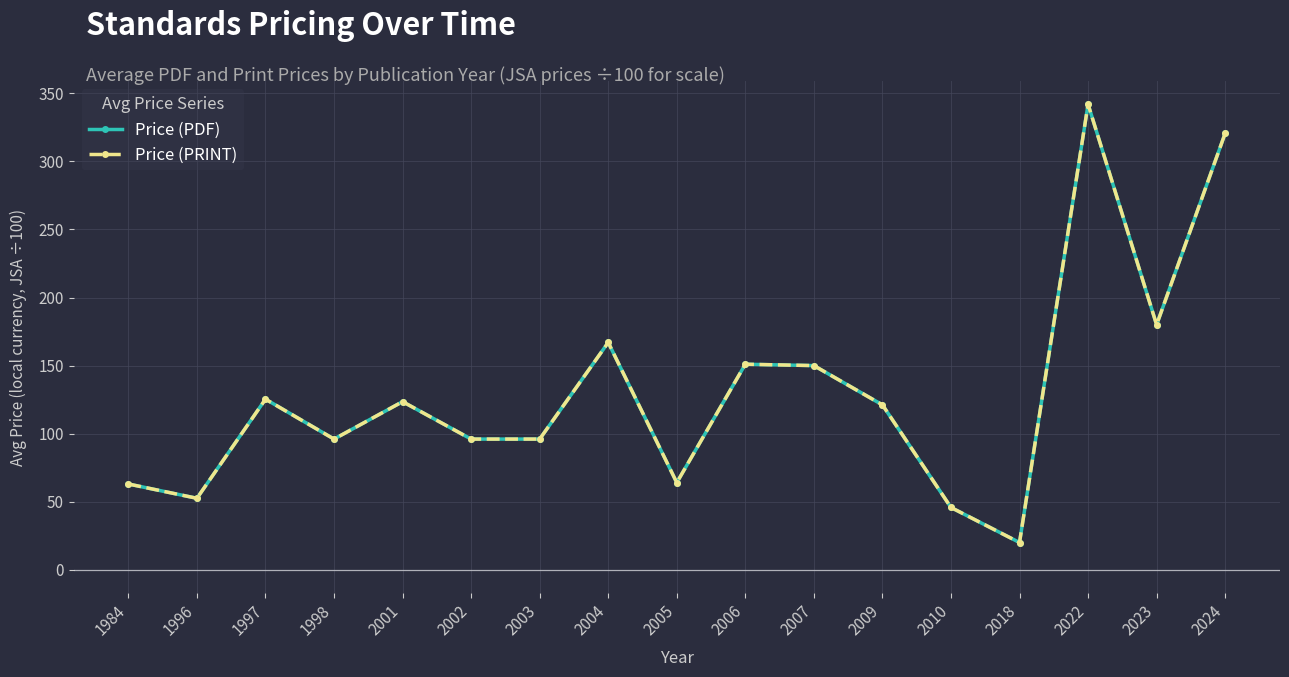

Reading right to left, extract all data points from this chart.

Price (PDF): 320.7	180.0	342.0	20.0	45.8	121.1	150.0	151.0	64.0	167.0	96.0	96.0	123.5	96.0	125.3	52.5	63.0
Price (PRINT): 320.7	180.0	342.0	20.0	45.8	121.1	150.0	151.0	64.0	167.0	96.0	96.0	123.5	96.0	125.3	52.5	63.0